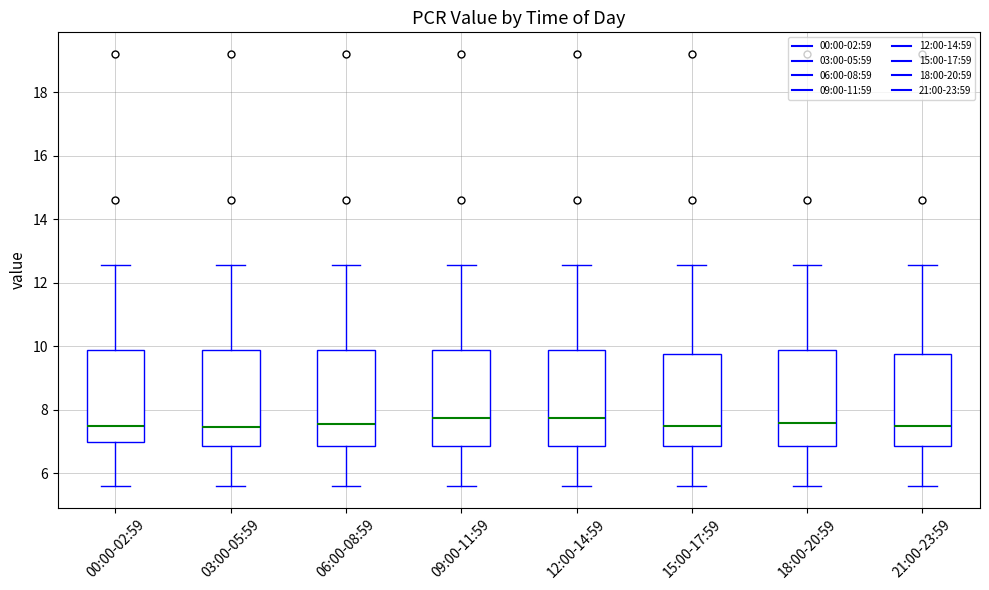

Reading left to right, read every box against the y-axis: the position of its median line, the range the box covers, and the ends of its whiskers. The values are not printed on the chart, so give them approximately, as read against the axis.

00:00-02:59: median 7.6, box 7.0 to 9.8, whiskers 5.6 to 12.6
03:00-05:59: median 7.4, box 6.8 to 9.8, whiskers 5.6 to 12.6
06:00-08:59: median 7.6, box 6.8 to 9.8, whiskers 5.6 to 12.6
09:00-11:59: median 7.8, box 6.8 to 9.8, whiskers 5.6 to 12.6
12:00-14:59: median 7.8, box 6.8 to 9.8, whiskers 5.6 to 12.6
15:00-17:59: median 7.6, box 6.8 to 9.8, whiskers 5.6 to 12.6
18:00-20:59: median 7.6, box 6.8 to 9.8, whiskers 5.6 to 12.6
21:00-23:59: median 7.6, box 6.8 to 9.8, whiskers 5.6 to 12.6